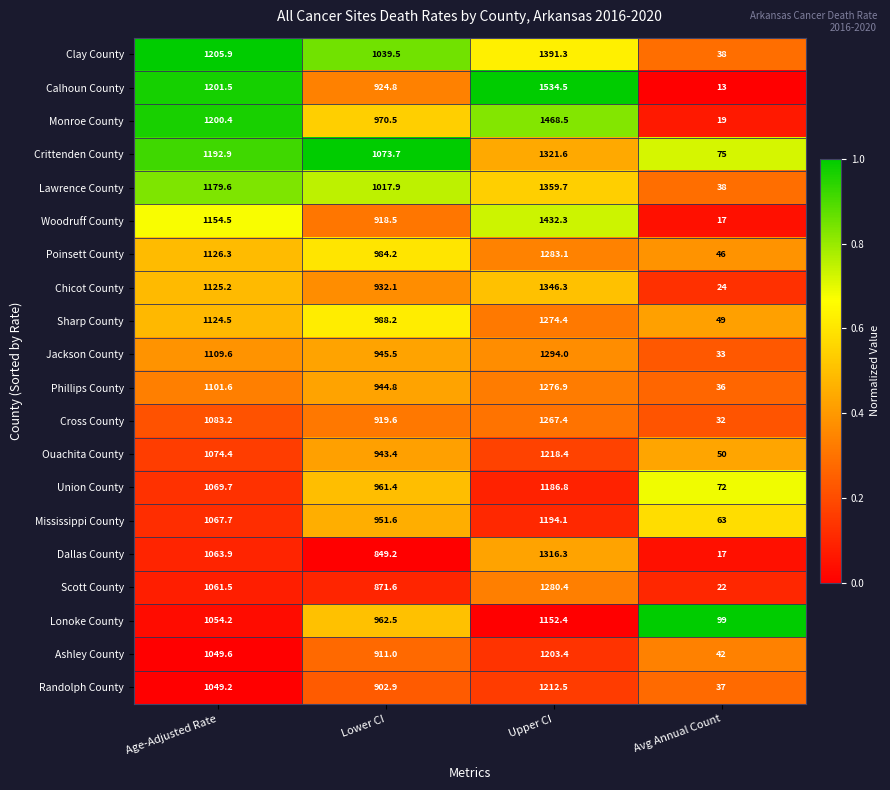

What is the approximate value of Jackson County at Age-Adjusted Rate?

1109.6